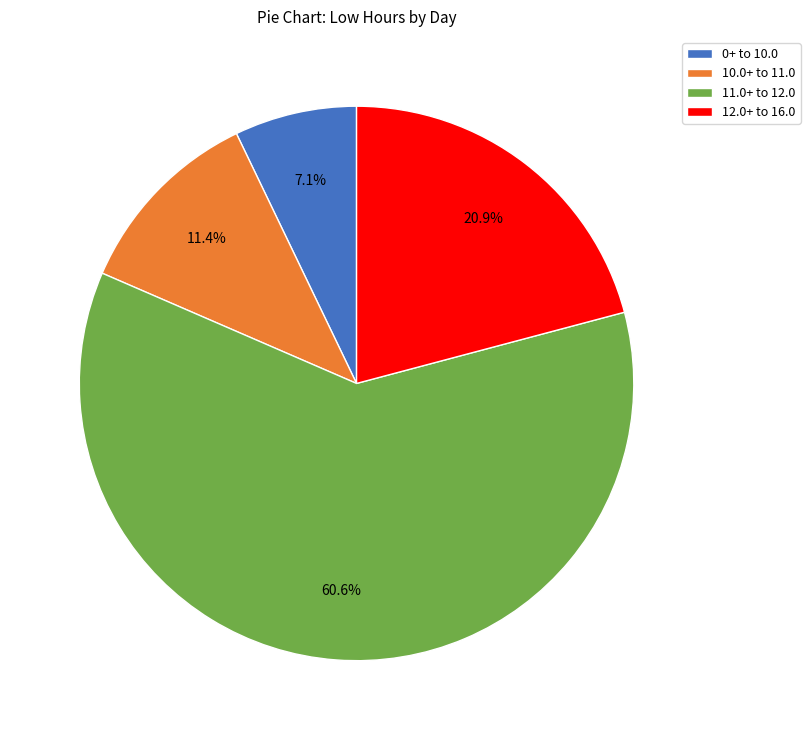

Is there any slice that represents more than half of the pie?

Yes